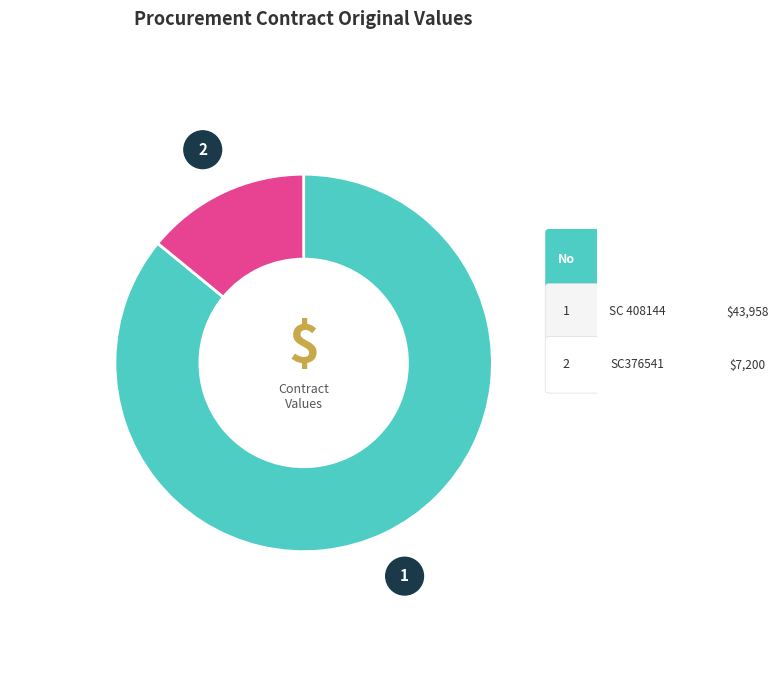

Count the number of slices in the pie.

2